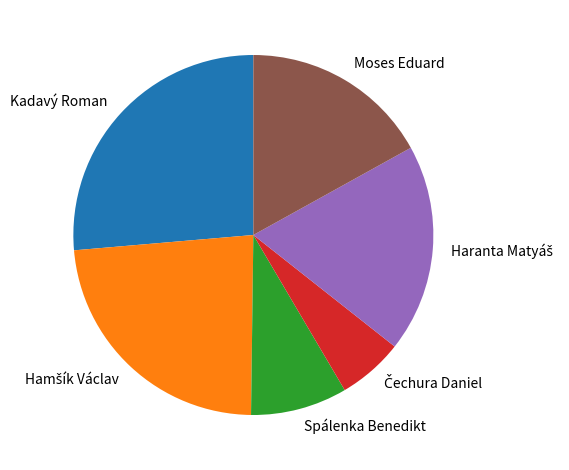

Which category has the biggest portion of the pie?

Kadavý Roman